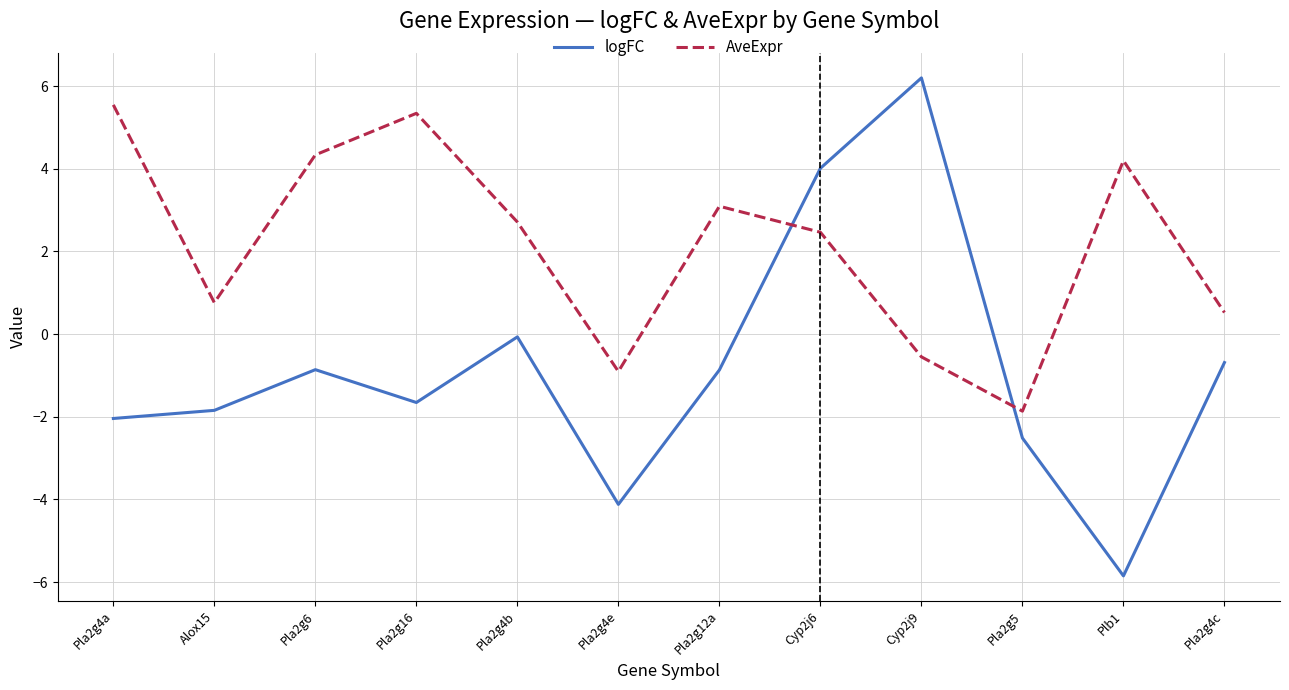

Rank the series by their average value, from highest to lowest.

AveExpr, logFC